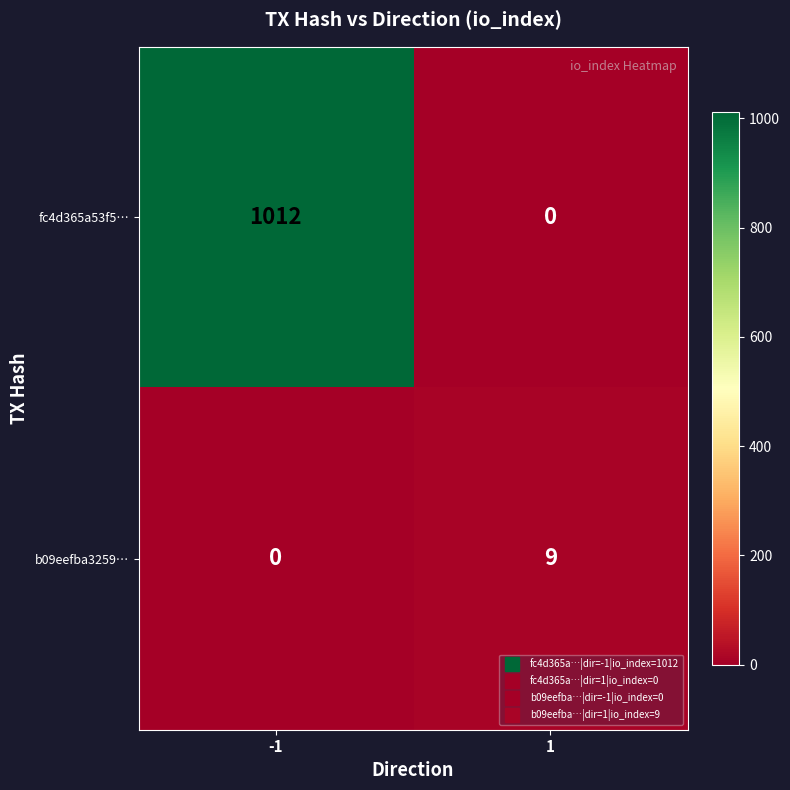

What is the difference between the maximum and minimum values in the b09eefba3259… series?

9